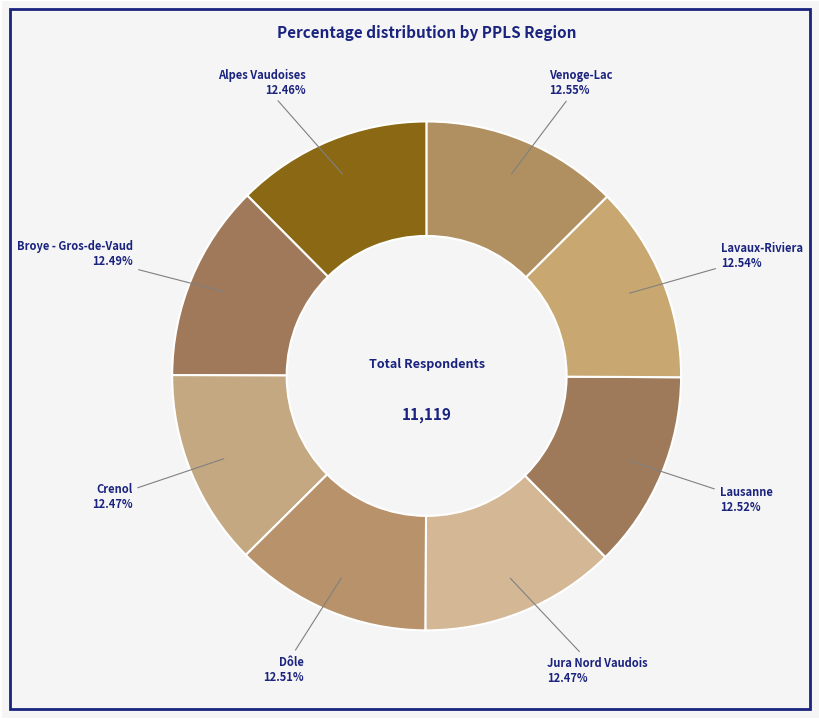

Is there a majority slice in this chart?

No